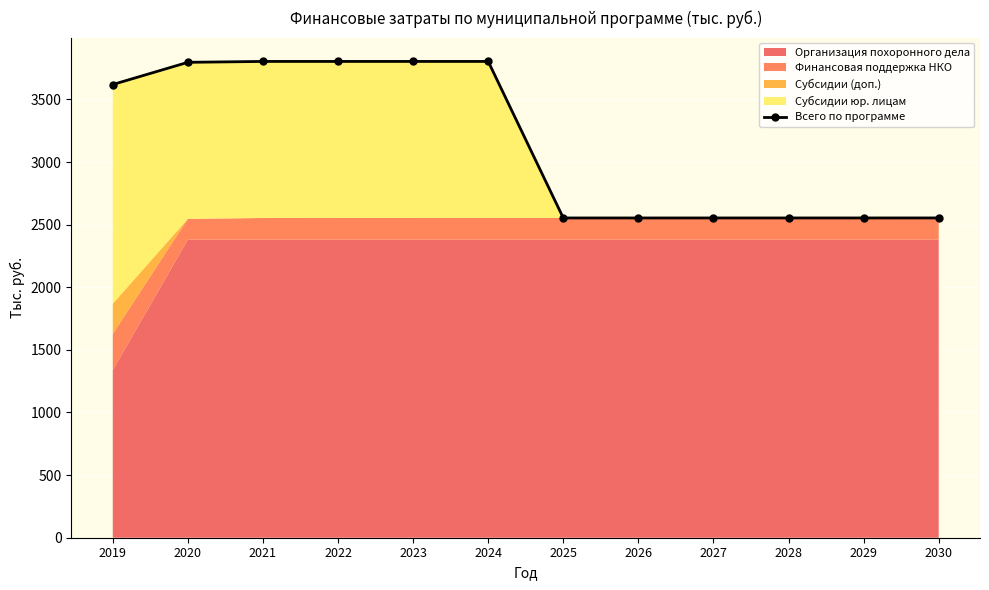

What is the ratio of the value at 2022 to the value at 2020?

1.0